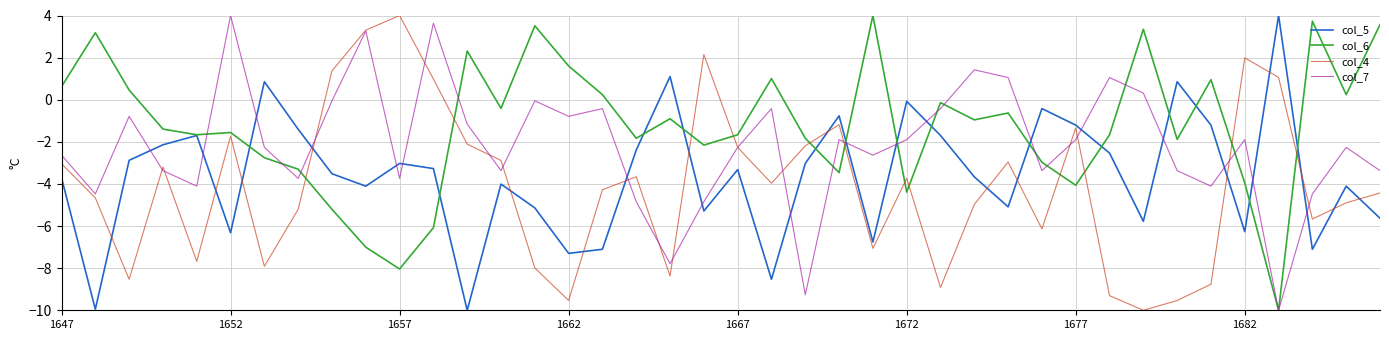

What is the greatest value displayed?

4.0